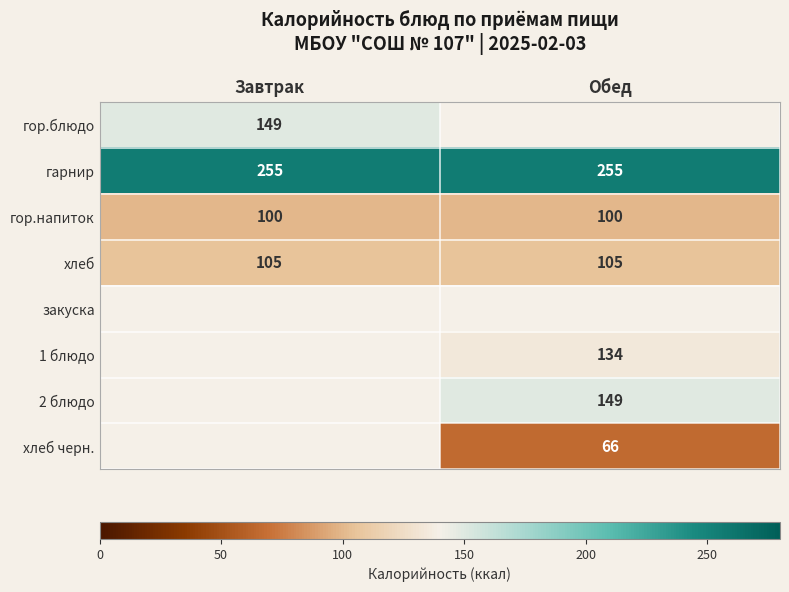

Is the value of хлеб at Обед greater than the value of хлеб черн. at Обед?

Yes